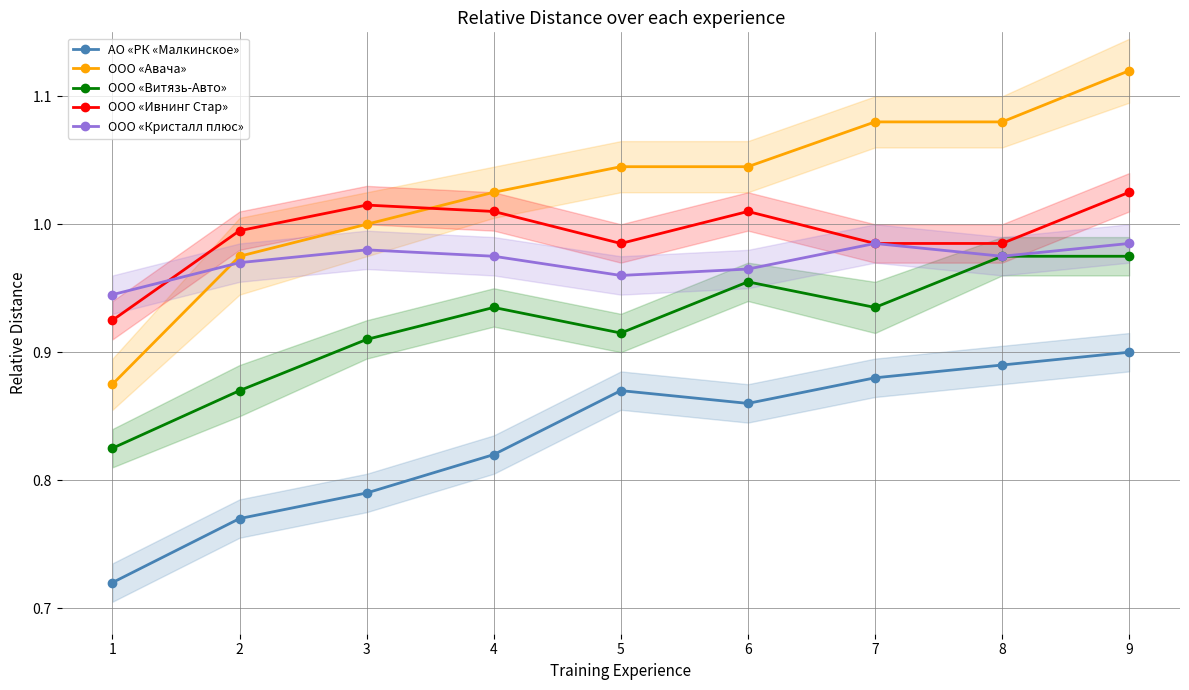

What is the difference between the ООО «Витязь-Авто» values at 2 and 7?

0.1